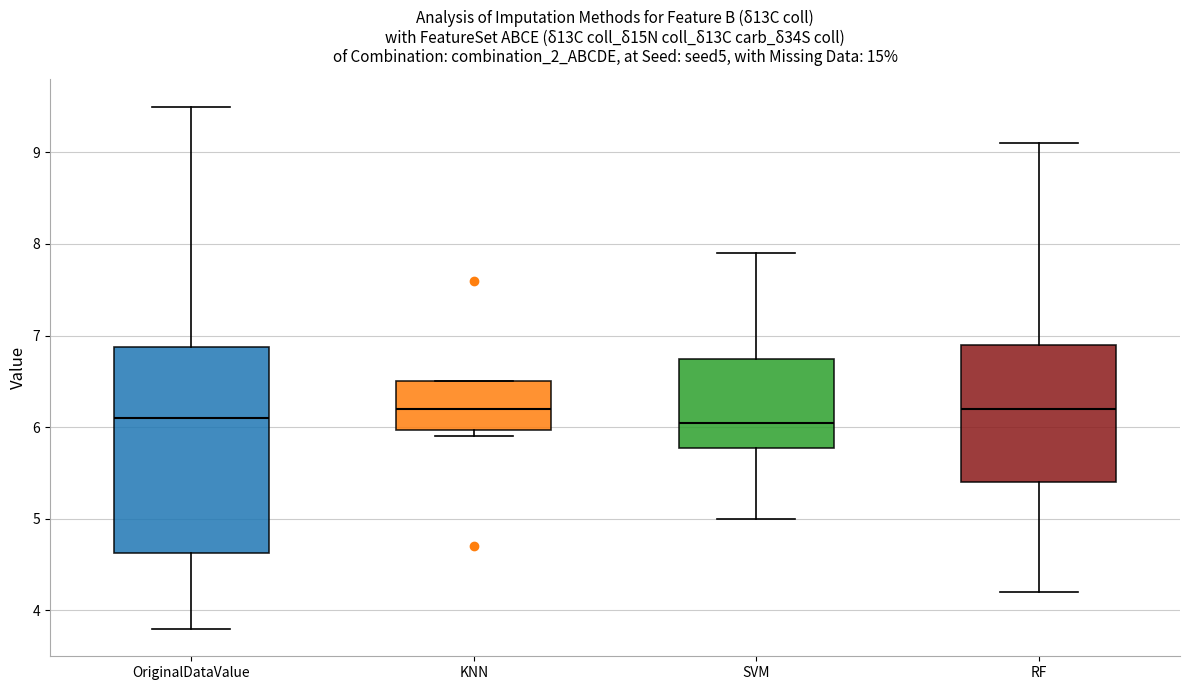

Reading left to right, read every box against the y-axis: the position of its median line, the range the box covers, and the ends of its whiskers. The values are not printed on the chart, so give them approximately, as read against the axis.

OriginalDataValue: median 6.1, box 4.6 to 6.9, whiskers 3.8 to 9.5
KNN: median 6.2, box 6.0 to 6.5, whiskers 5.9 to 6.5
SVM: median 6.1, box 5.8 to 6.8, whiskers 5.0 to 7.9
RF: median 6.2, box 5.4 to 6.9, whiskers 4.2 to 9.1